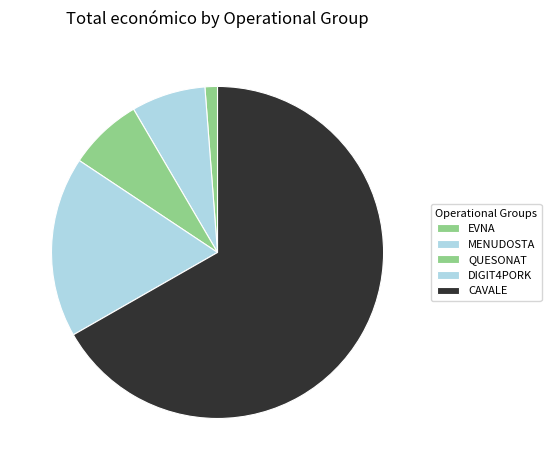

Rank the categories by value from highest to lowest.

CAVALE, DIGIT4PORK, MENUDOSTA, QUESONAT, EVNA